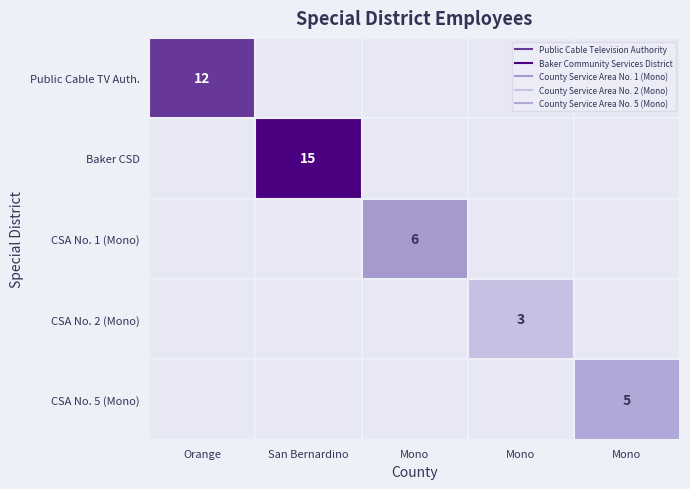

List the series in order of their peak value, highest first.

Baker CSD, Public Cable TV Auth., CSA No. 1 (Mono), CSA No. 5 (Mono), CSA No. 2 (Mono)